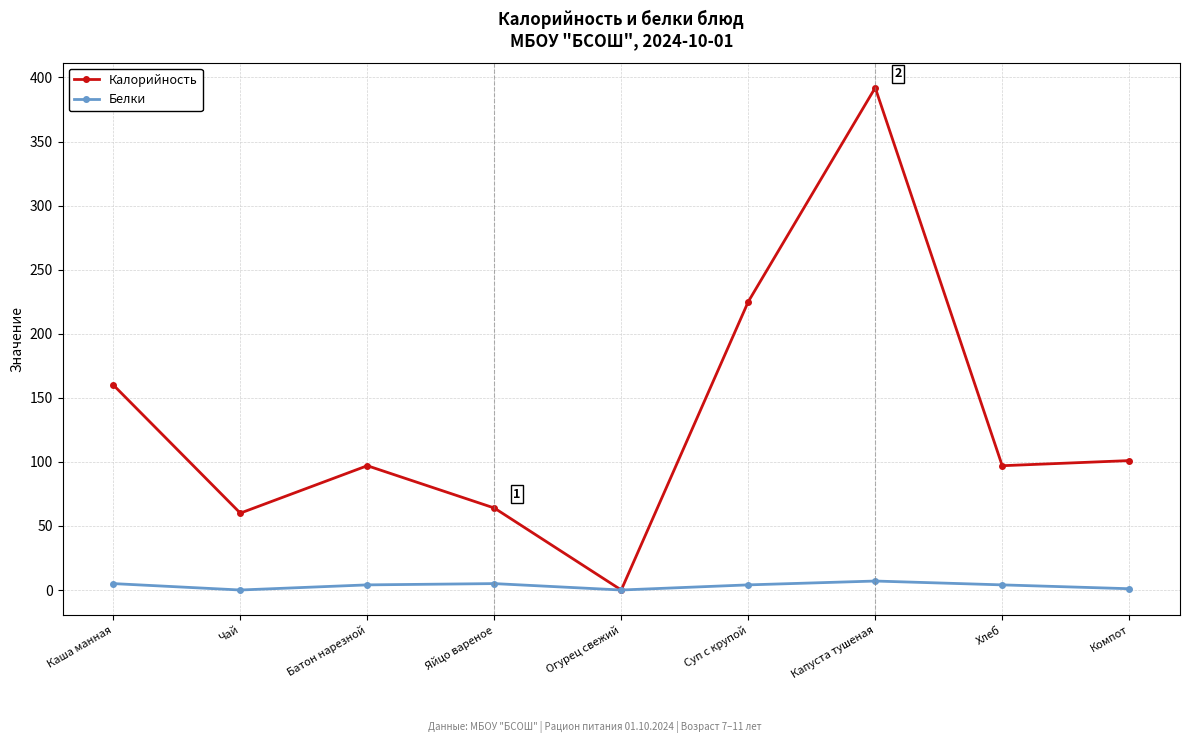

How many distinct data groups are displayed?

2